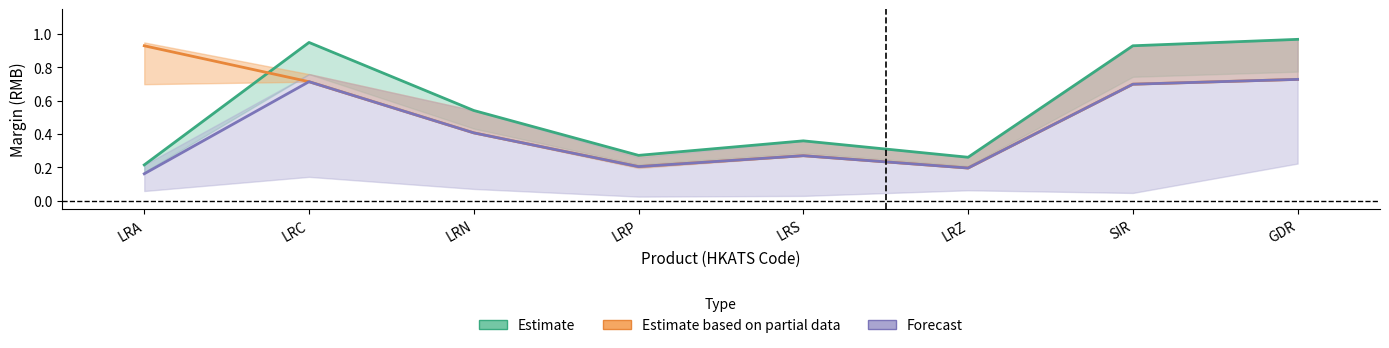

What is the difference between the Estimate values at LRA and LRC?

0.7